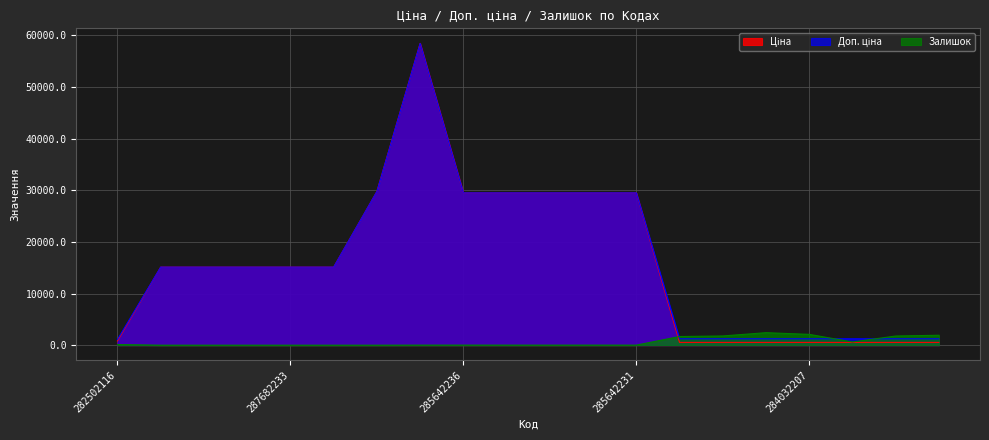

True or false: Доп. ціна has a value of 15120.0 at 287682234.

True